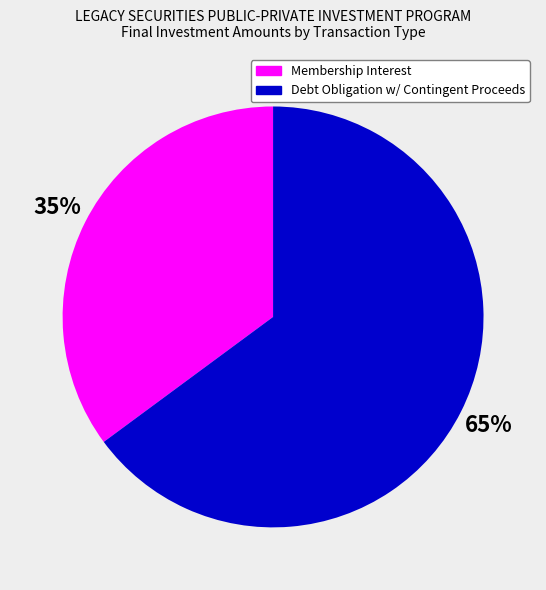

Which has a higher value, Debt Obligation w/ Contingent Proceeds or Membership Interest?

Debt Obligation w/ Contingent Proceeds